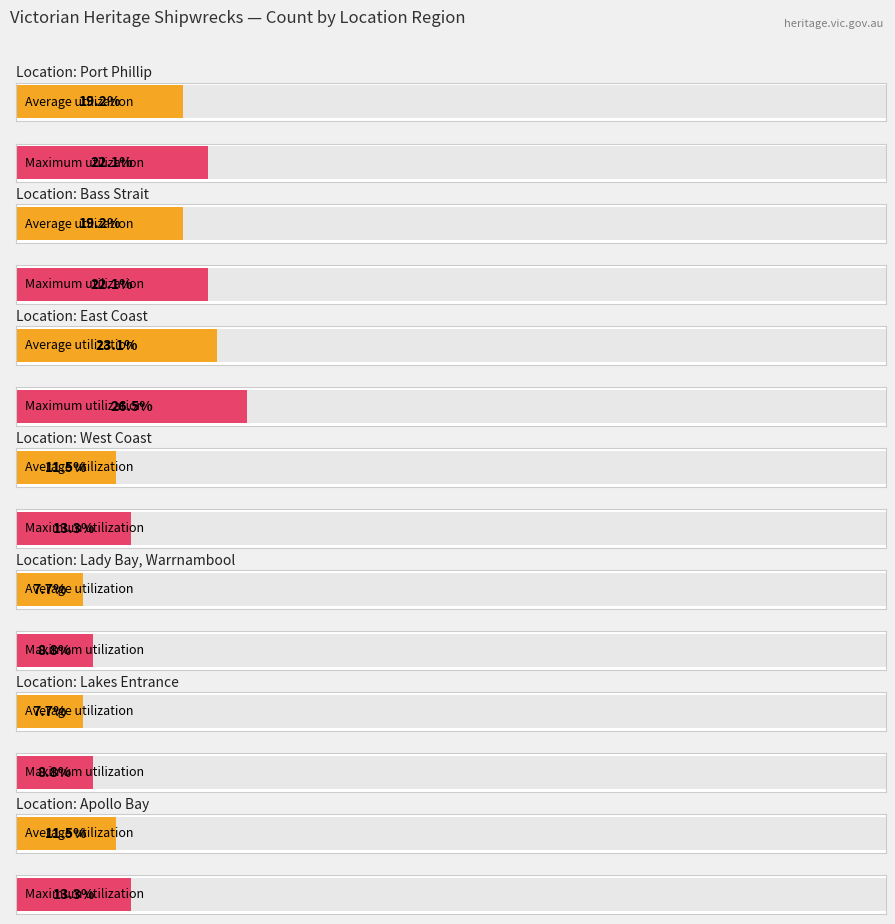

How many bars are there in each group?

2